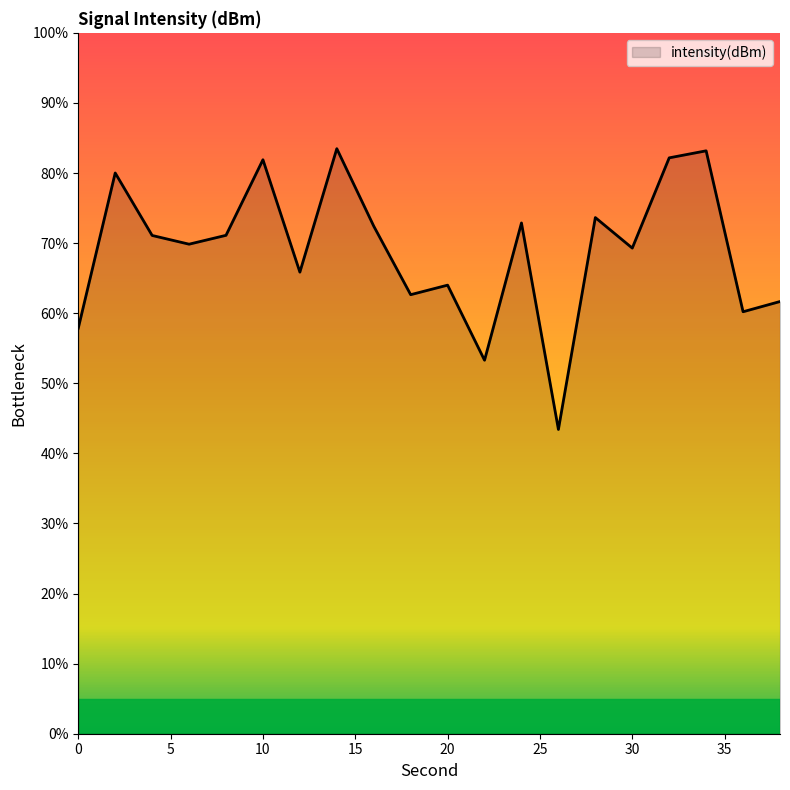

Does the chart have visible grid lines?

No